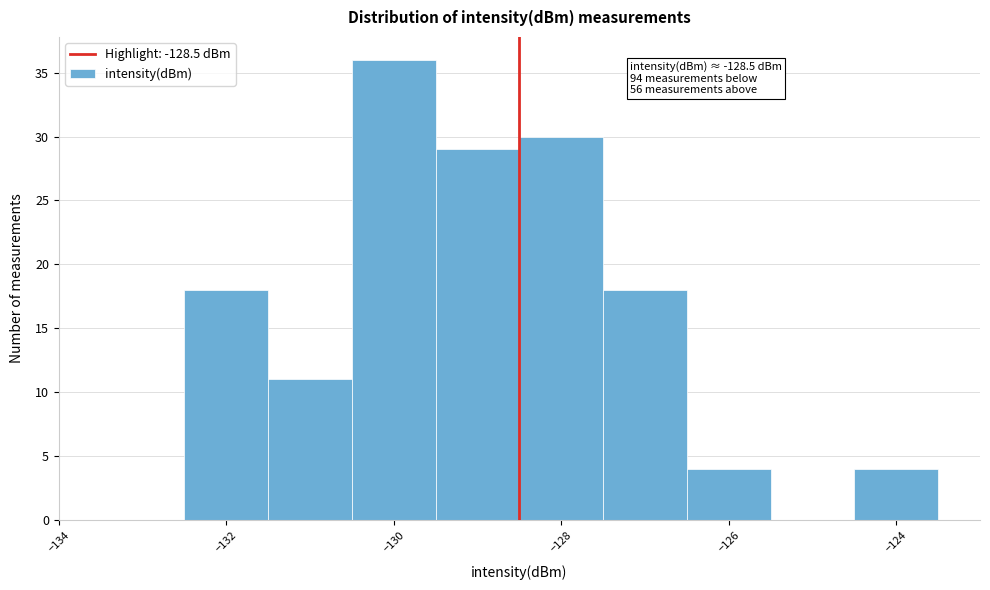

Which range on the x-axis has the tallest bar?

-130.5 to -129.5